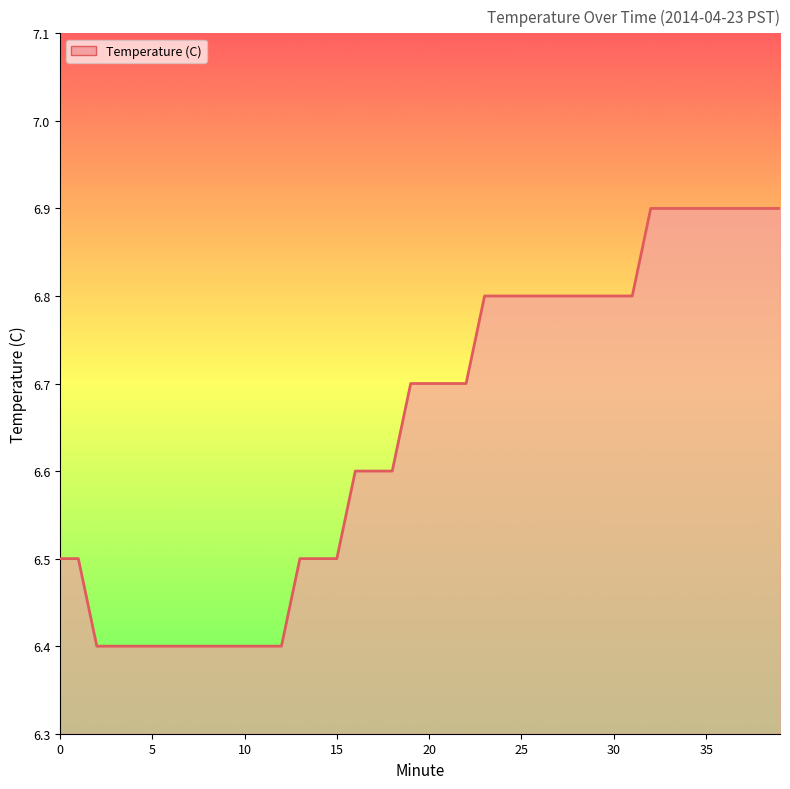

Reading left to right, extract all data points from this chart.

6.5	6.5	6.4	6.4	6.4	6.4	6.4	6.4	6.4	6.4	6.4	6.4	6.4	6.5	6.5	6.5	6.6	6.6	6.6	6.7	6.7	6.7	6.7	6.8	6.8	6.8	6.8	6.8	6.8	6.8	6.8	6.8	6.9	6.9	6.9	6.9	6.9	6.9	6.9	6.9